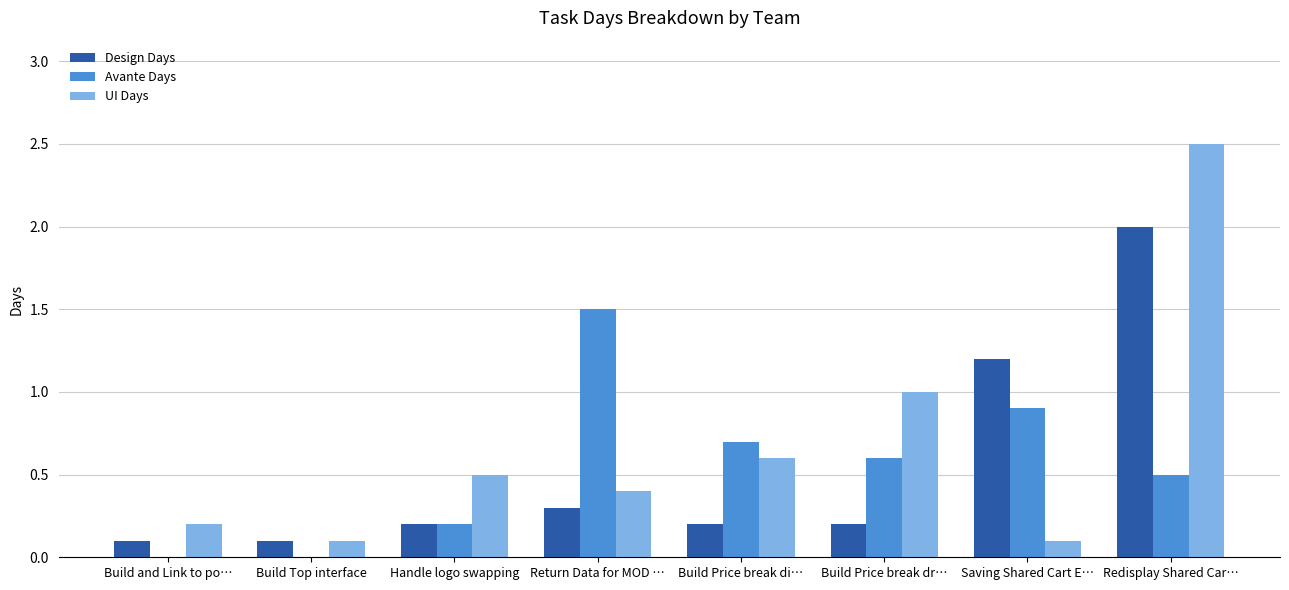

What value does the Avante Days series have at Return Data for MOD …?

1.5